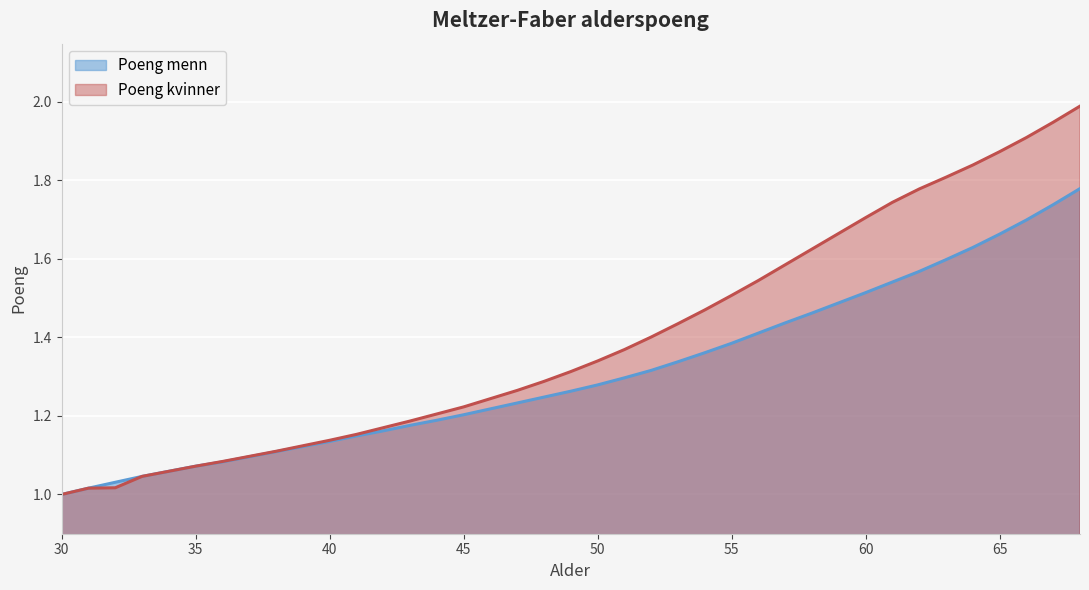

List the labels in order of Poeng menn value, smallest first.

30, 31, 32, 33, 34, 35, 36, 37, 38, 39, 40, 41, 42, 43, 44, 45, 46, 47, 48, 49, 50, 51, 52, 53, 54, 55, 56, 57, 58, 59, 60, 61, 62, 63, 64, 65, 66, 67, 68